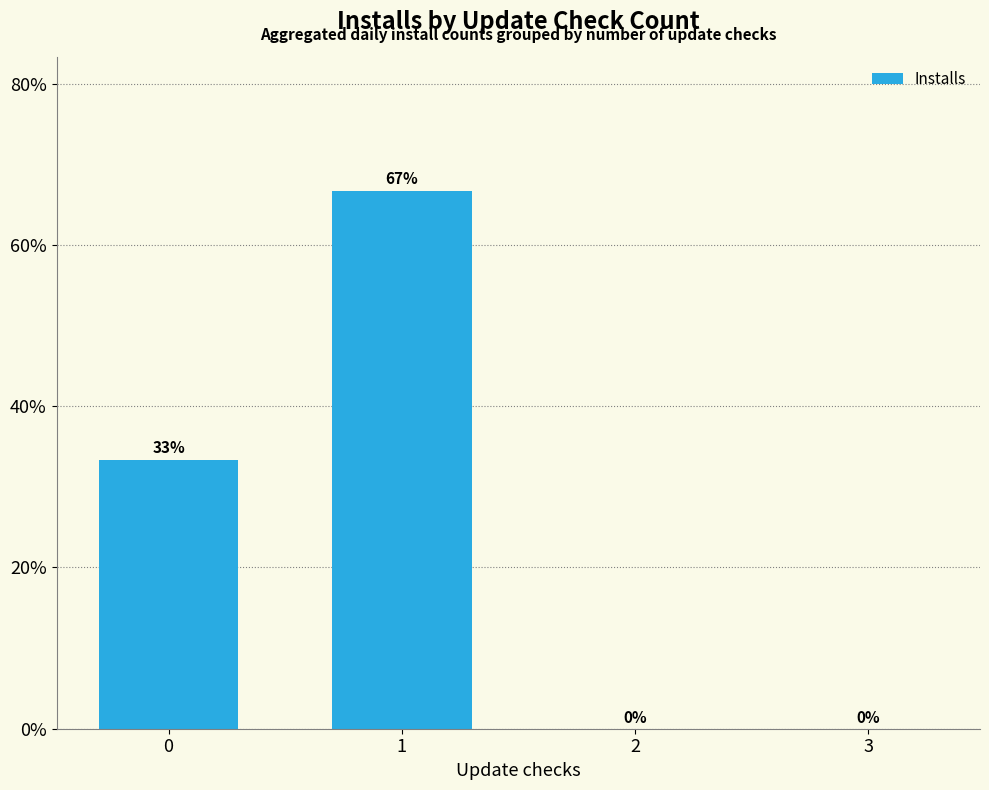

What is the sum of all values?

100.0